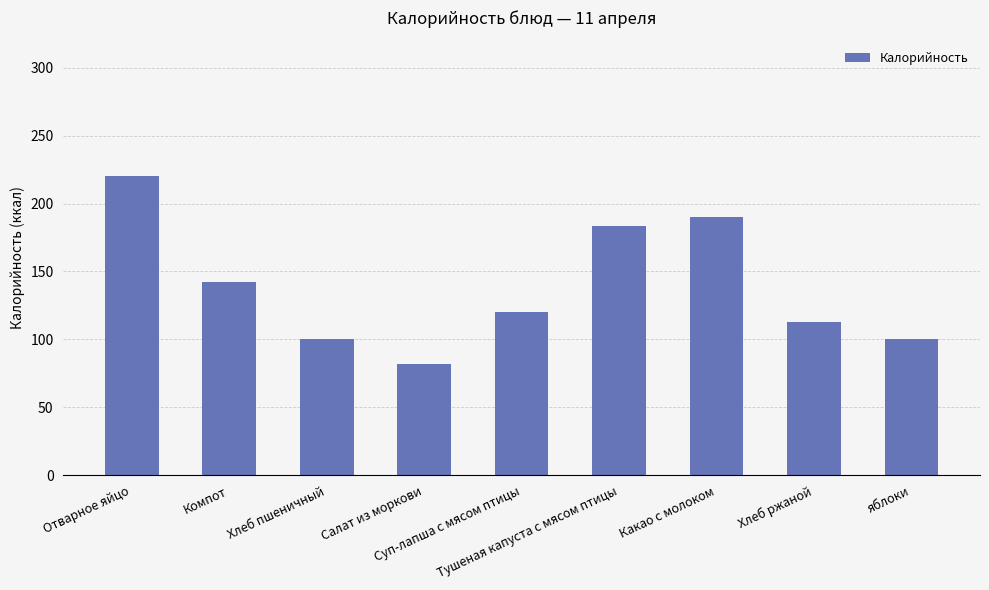

Between яблоки and Суп-лапша с мясом птицы, which is larger?

Суп-лапша с мясом птицы